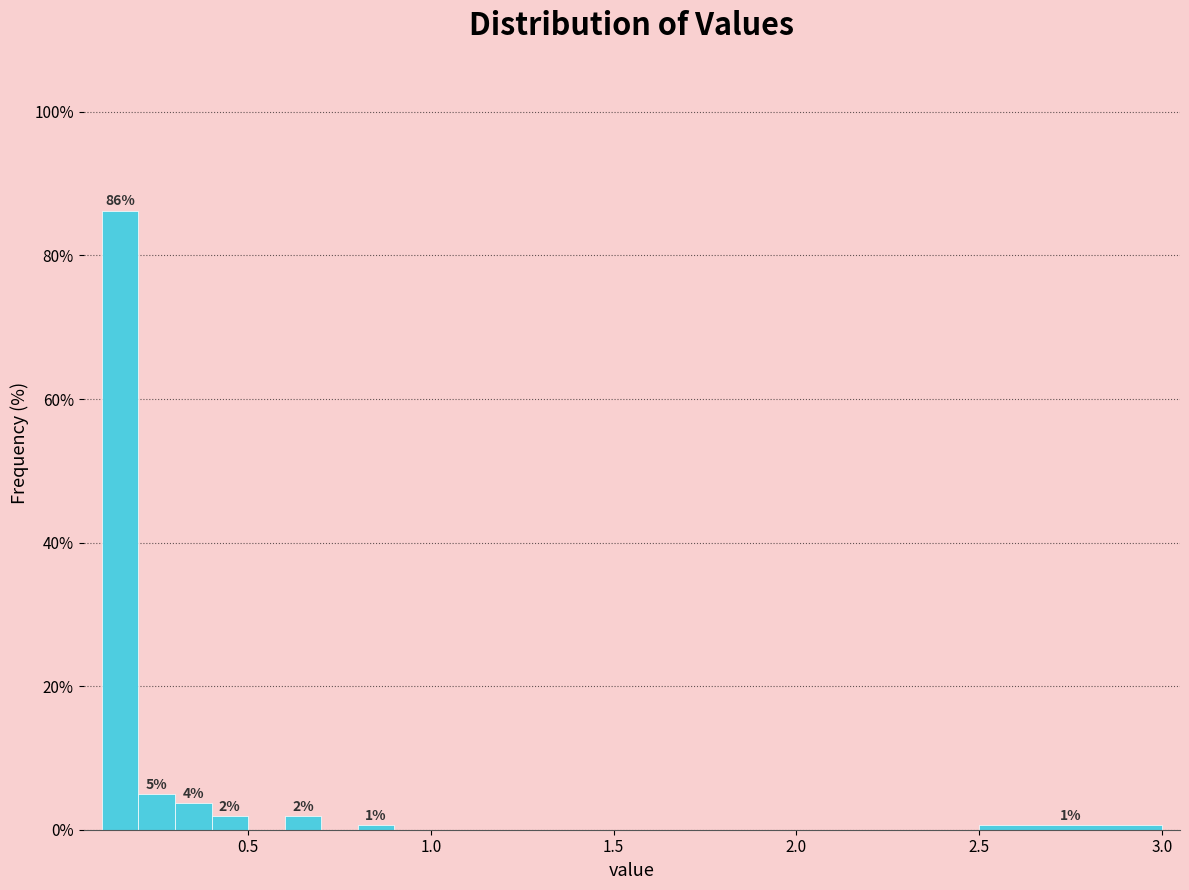

Read against the x-axis, roughly where is the centre of the tallest bar?

0.15